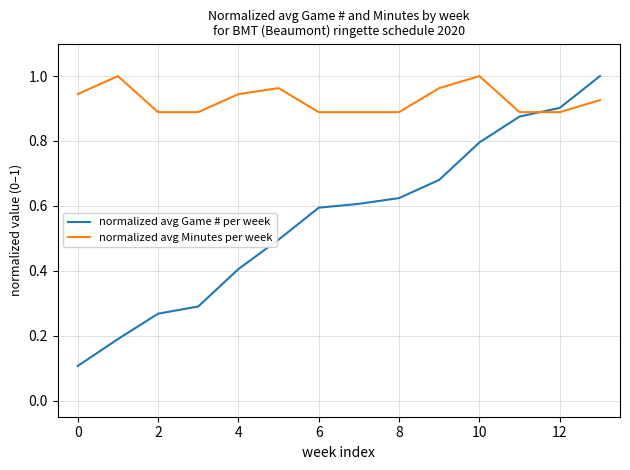

What is the sum of all normalized avg Minutes per week values?

13.0